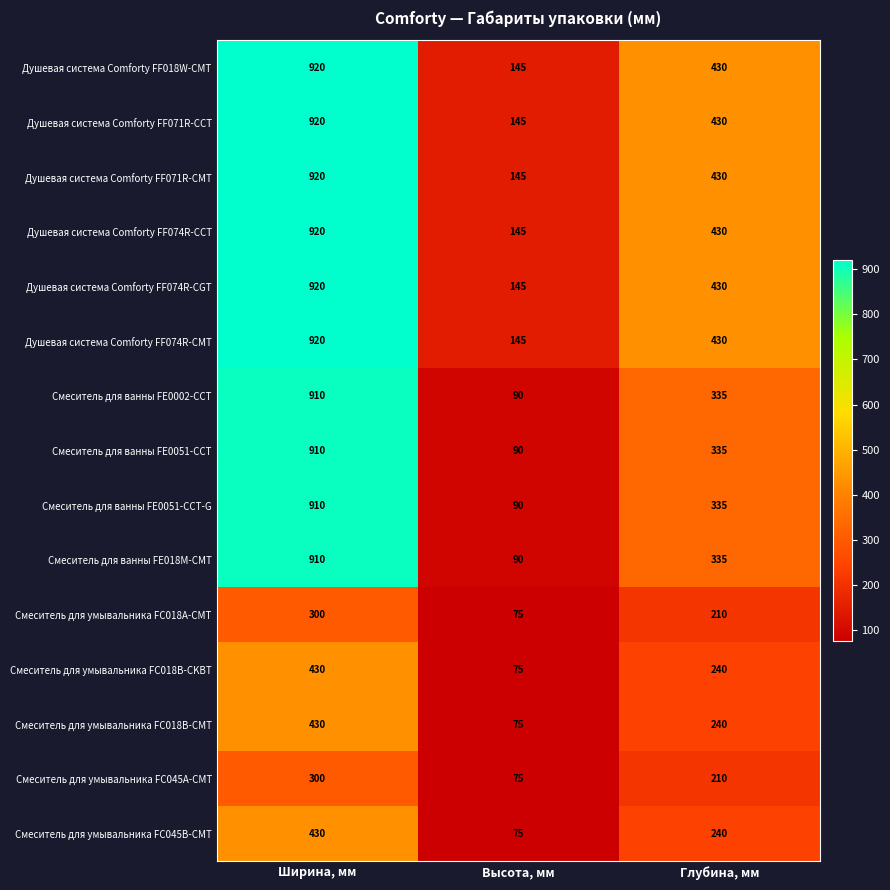

What is the difference between the highest and lowest values at Высота, мм?

70